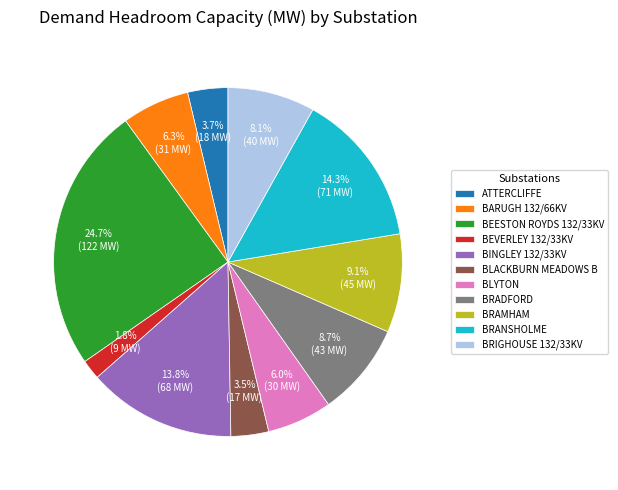

Is the sum of BRAMHAM and BRADFORD greater than half?

No